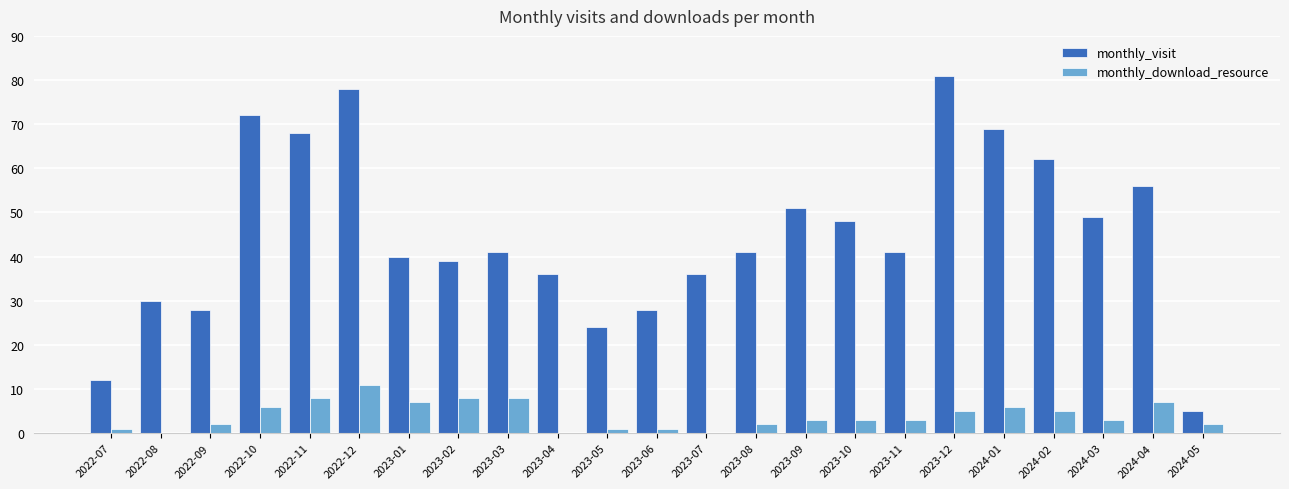

Which series has the largest total across all categories?

monthly_visit